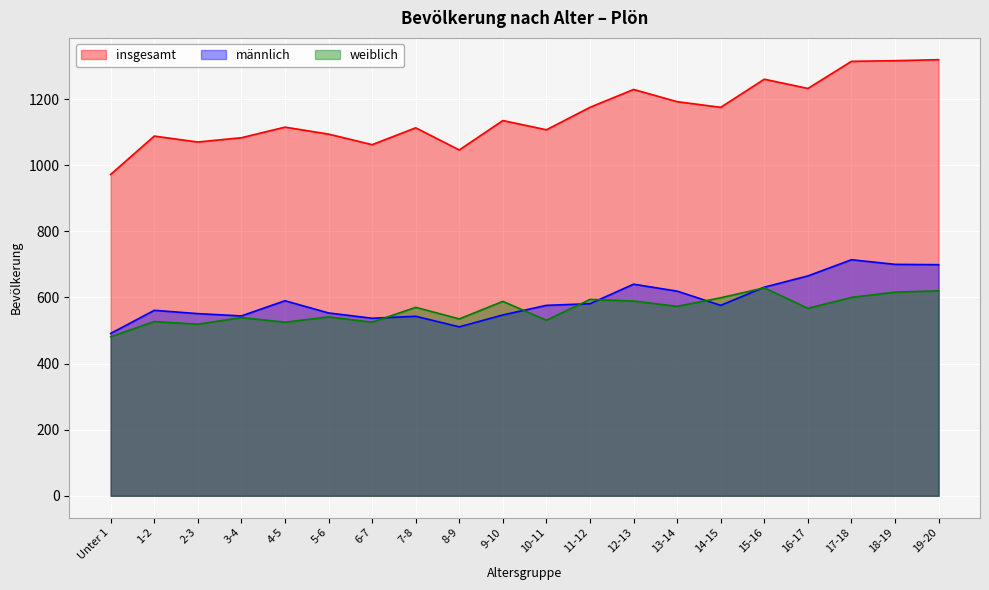

Rank the categories by weiblich value from lowest to highest.

Unter 1, 2-3, 4-5, 6-7, 1-2, 10-11, 8-9, 3-4, 5-6, 16-17, 7-8, 13-14, 9-10, 12-13, 11-12, 14-15, 17-18, 18-19, 19-20, 15-16